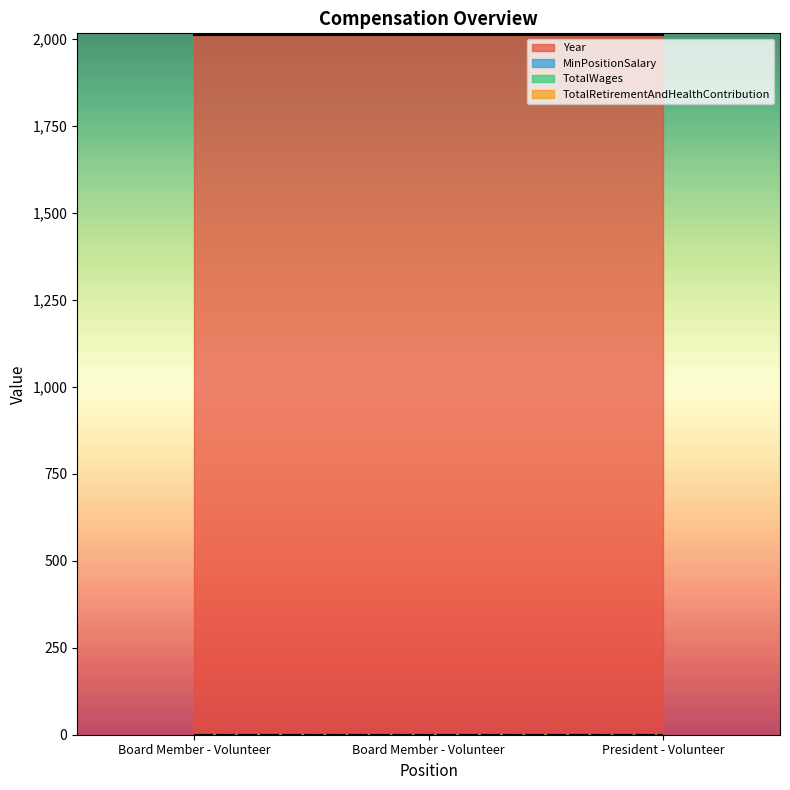

Which series has the largest range (max minus min)?

Year